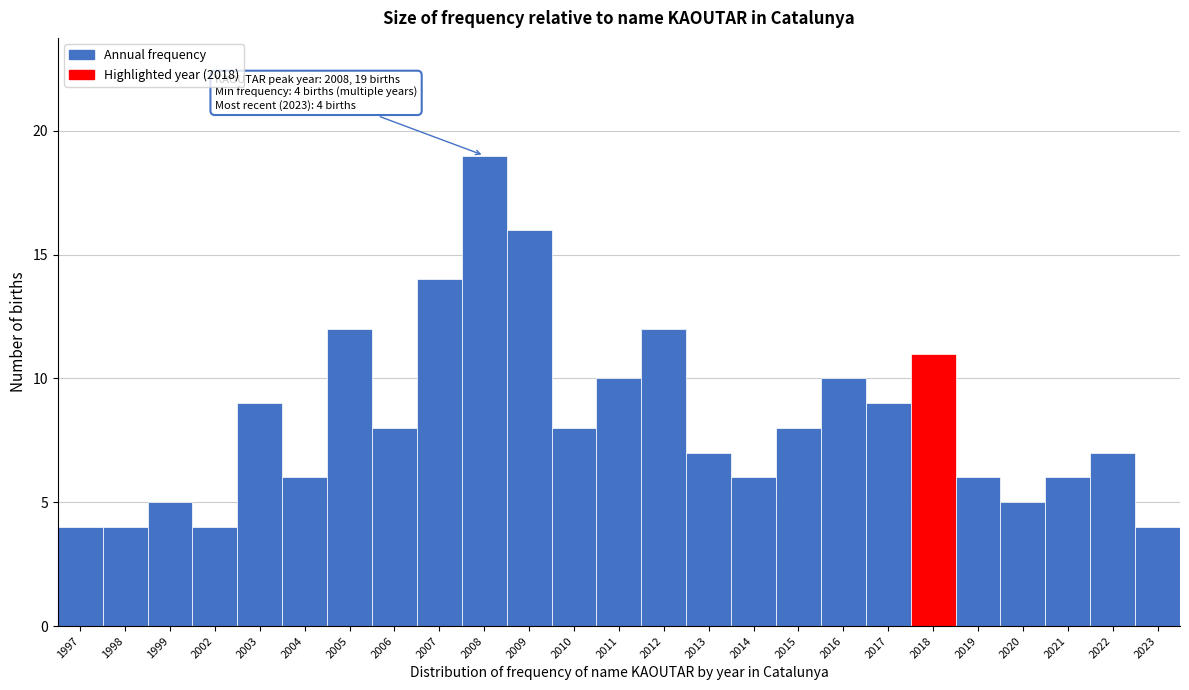

Reading left to right, list all the values displayed in this chart.

1997=4	1998=4	1999=5	2002=4	2003=9	2004=6	2005=12	2006=8	2007=14	2008=19	2009=16	2010=8	2011=10	2012=12	2013=7	2014=6	2015=8	2016=10	2017=9	2018=11	2019=6	2020=5	2021=6	2022=7	2023=4